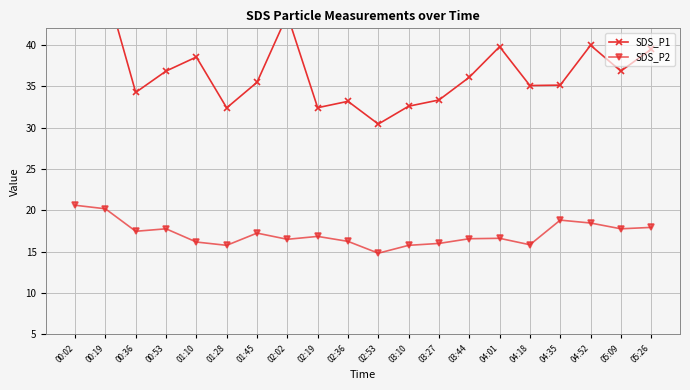

Where is the first local minimum for SDS_P1?

00:36